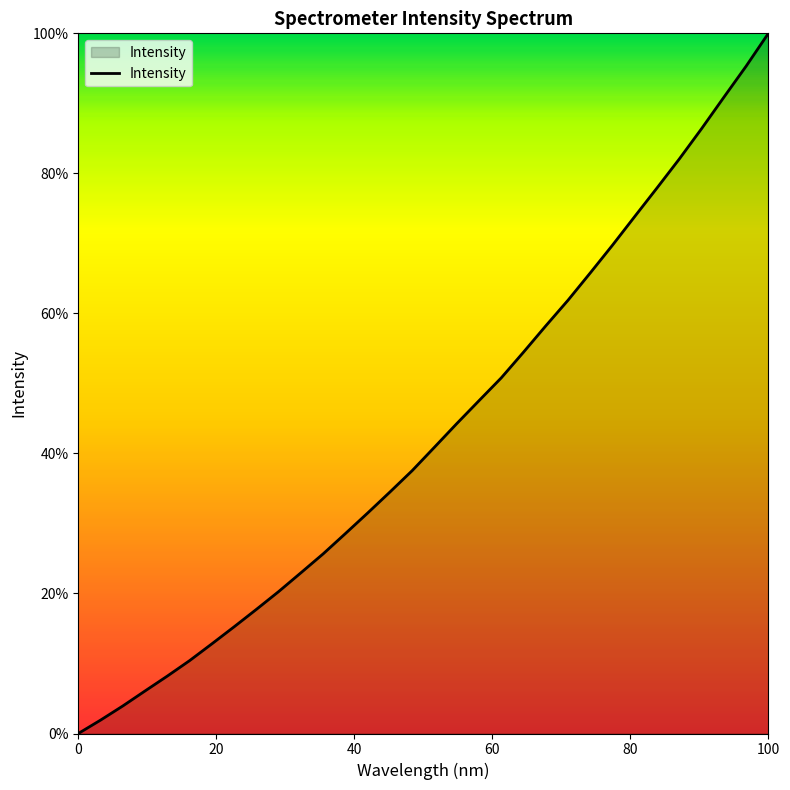

What is the maximum value shown in the chart?

100.0